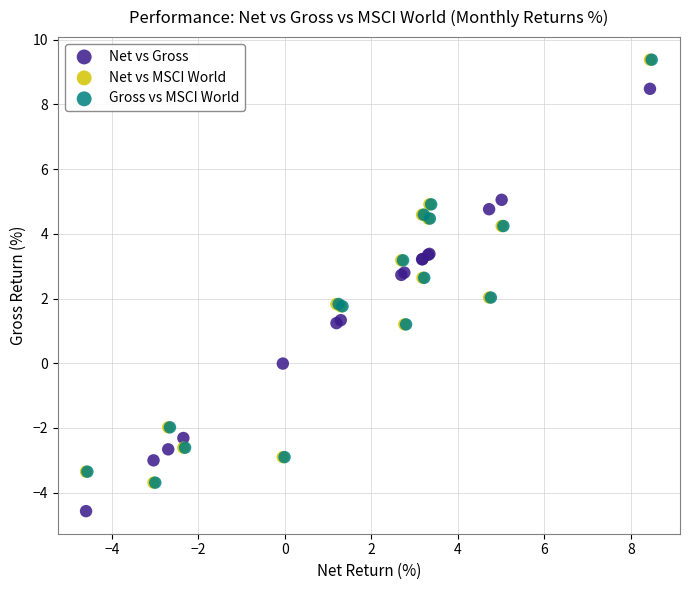

Which series contains the lowest Y value?

Net vs Gross